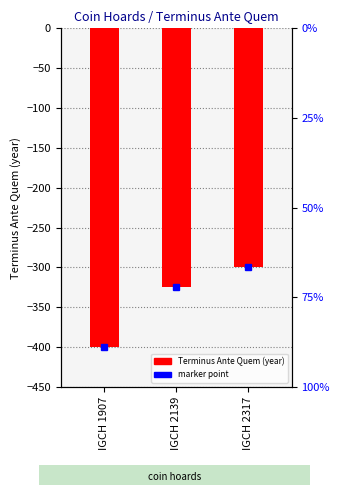

Reading left to right, list all the values displayed in this chart.

IGCH 1907=-400	IGCH 2139=-325	IGCH 2317=-300